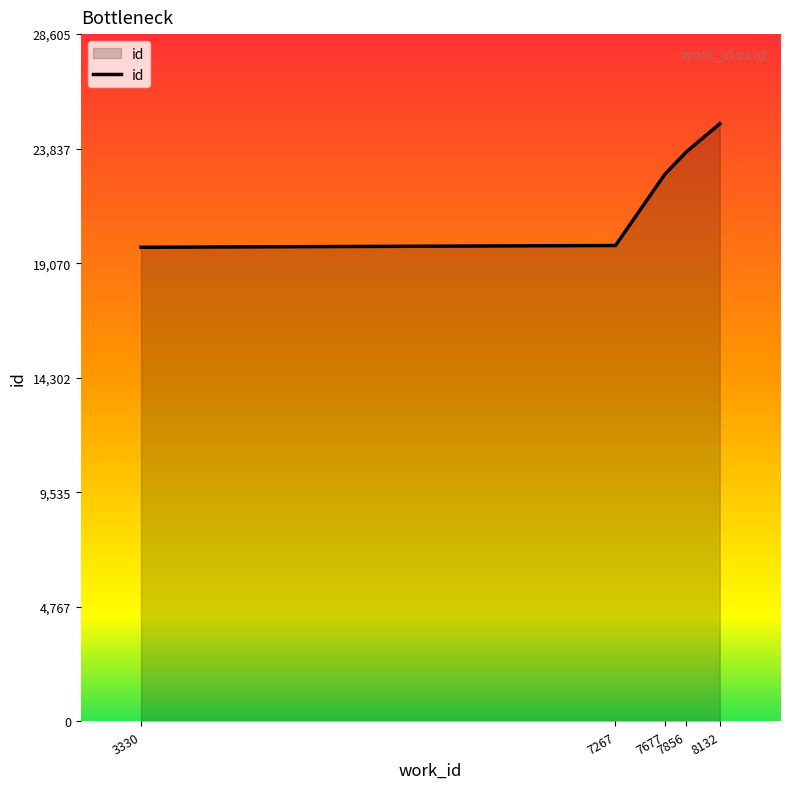

True or false: there are more than 2 points higher than both neighbors.

False